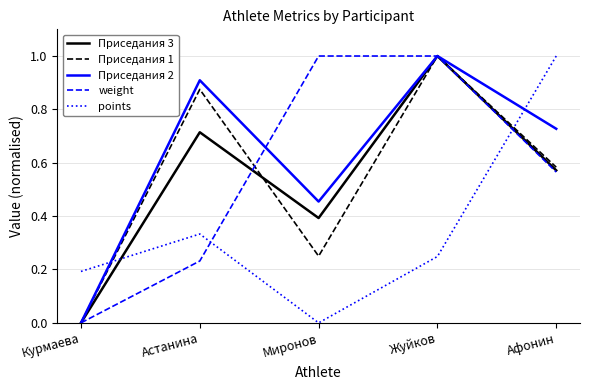

Rank the categories by Приседания 1 value from highest to lowest.

Жуйков, Астанина, Афонин, Миронов, Курмаева